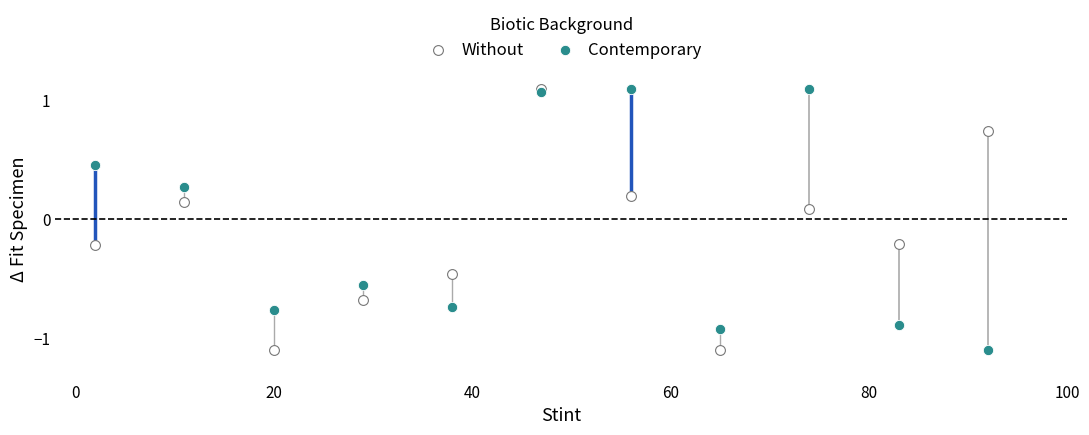

In the Contemporary series, what Y value is closest to 0?

0.3